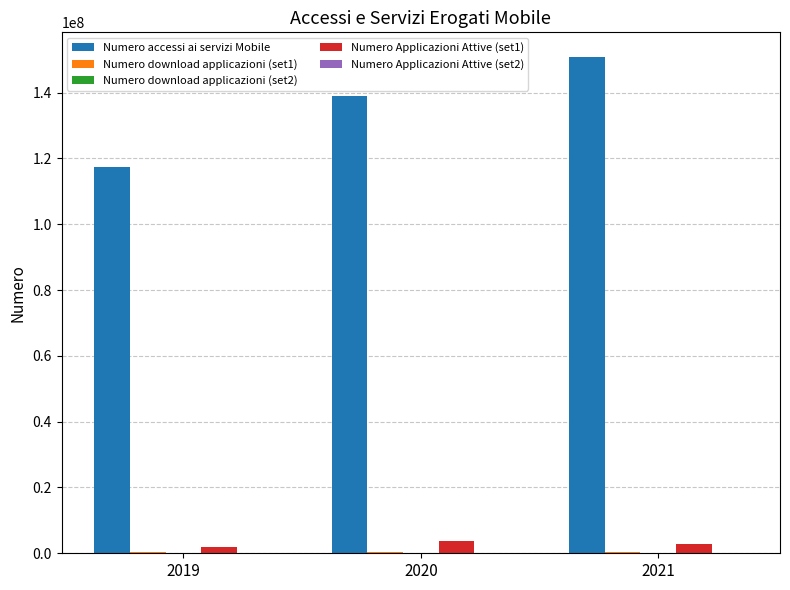

Which series changed the most between 2019 and 2020?

Numero accessi ai servizi Mobile